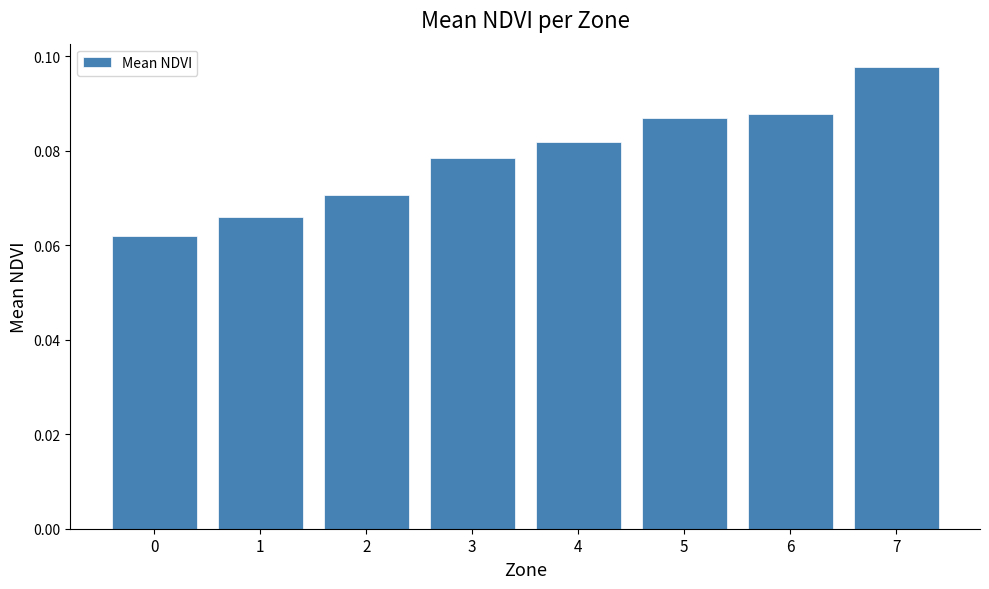

True or false: the data shows 0.0 at 5.

False